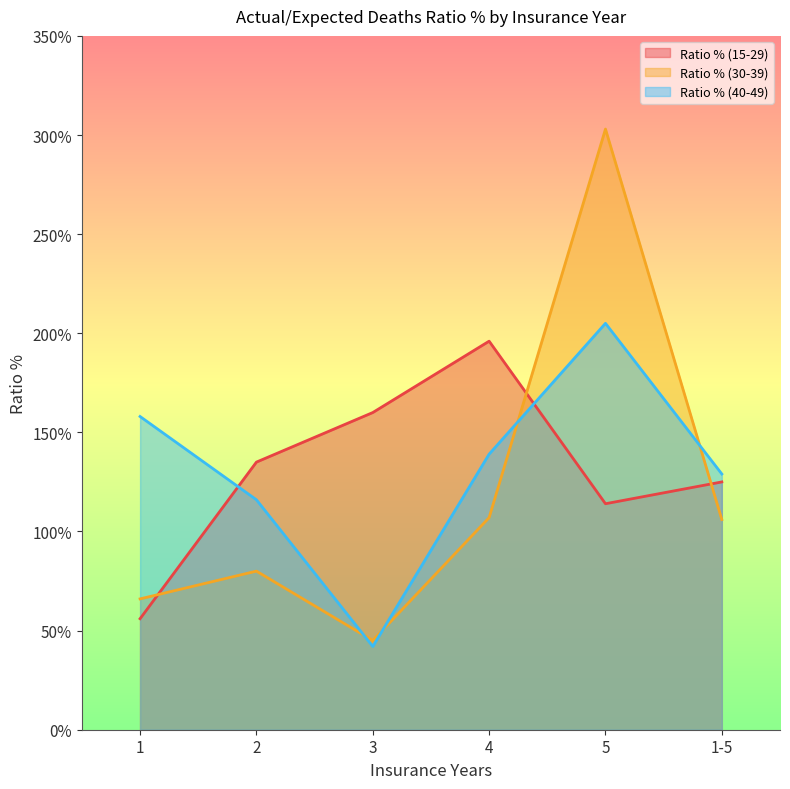

After their last crossing, which series has the higher values: Ratio % (15-29) or Ratio % (30-39)?

Ratio % (15-29)